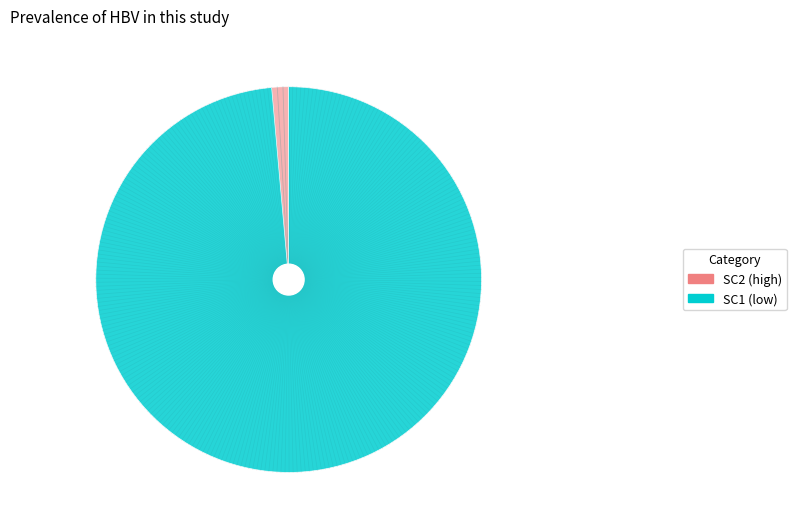

Is there any slice that represents more than half of the pie?

Yes